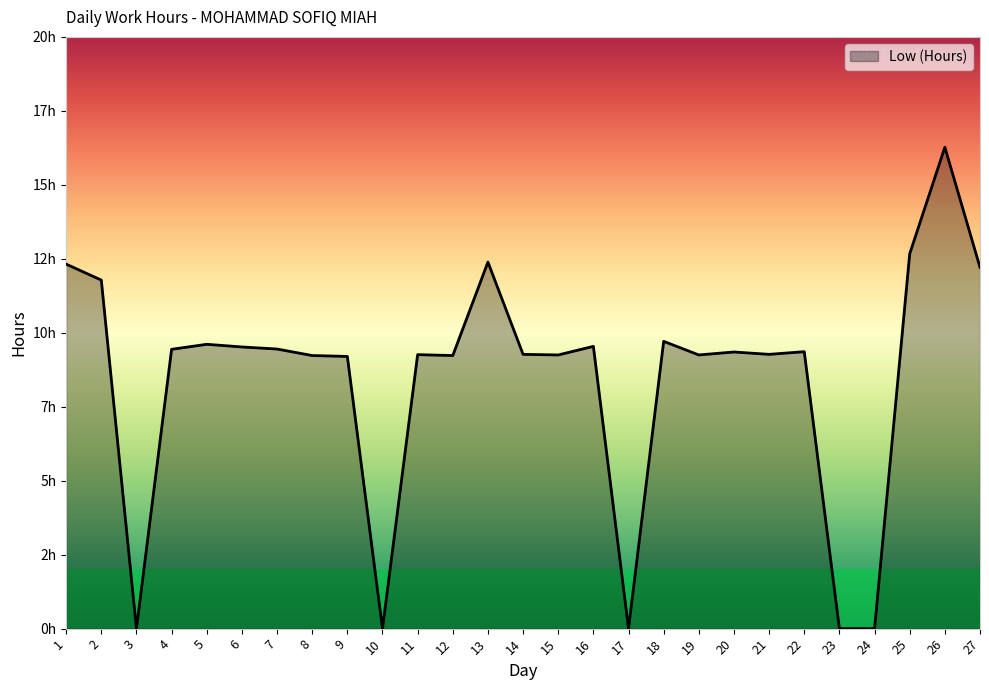

Reading right to left, list all the values displayed in this chart.

12.2	16.3	12.7	0.0	0.0	9.4	9.3	9.3	9.2	9.7	0.0	9.5	9.2	9.3	12.4	9.2	9.3	0.0	9.2	9.2	9.4	9.5	9.6	9.4	0.0	11.8	12.3